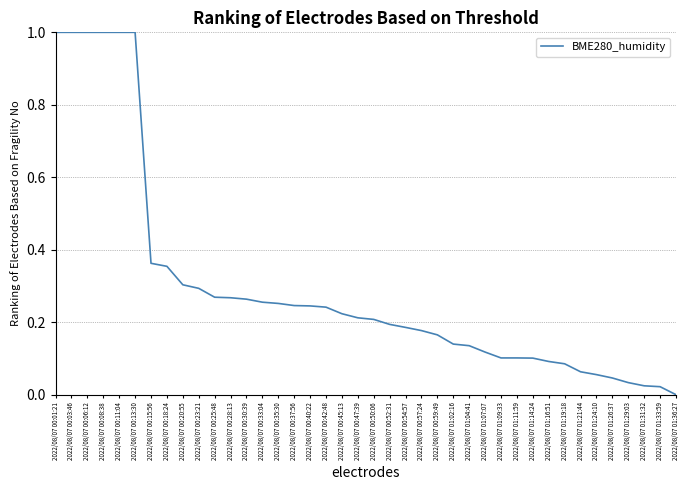

Which has a higher value, 2022/08/07 01:19:18 or 2022/08/07 00:23:21?

2022/08/07 00:23:21